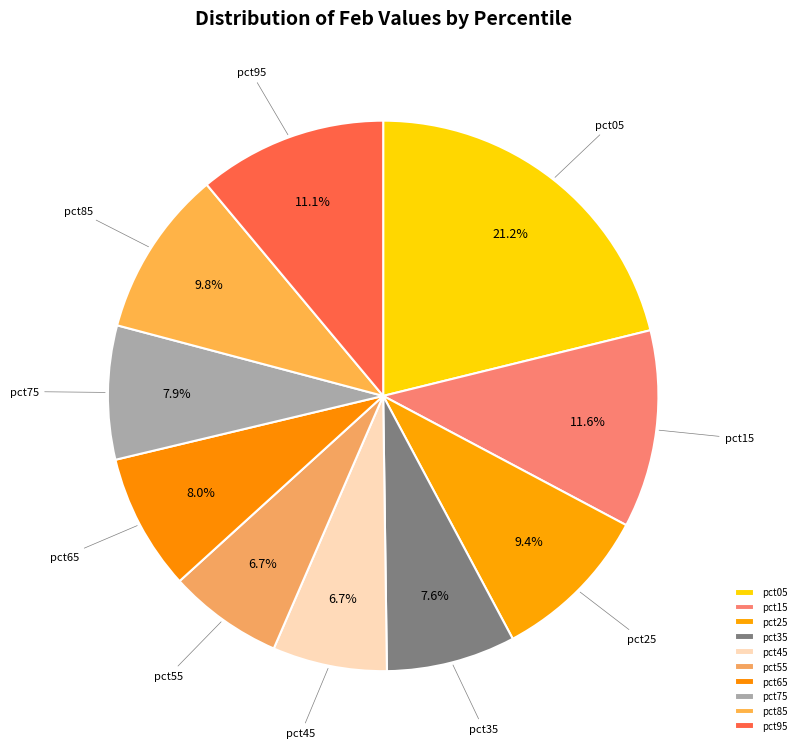

What portion of the pie excludes pct35?

92.4%